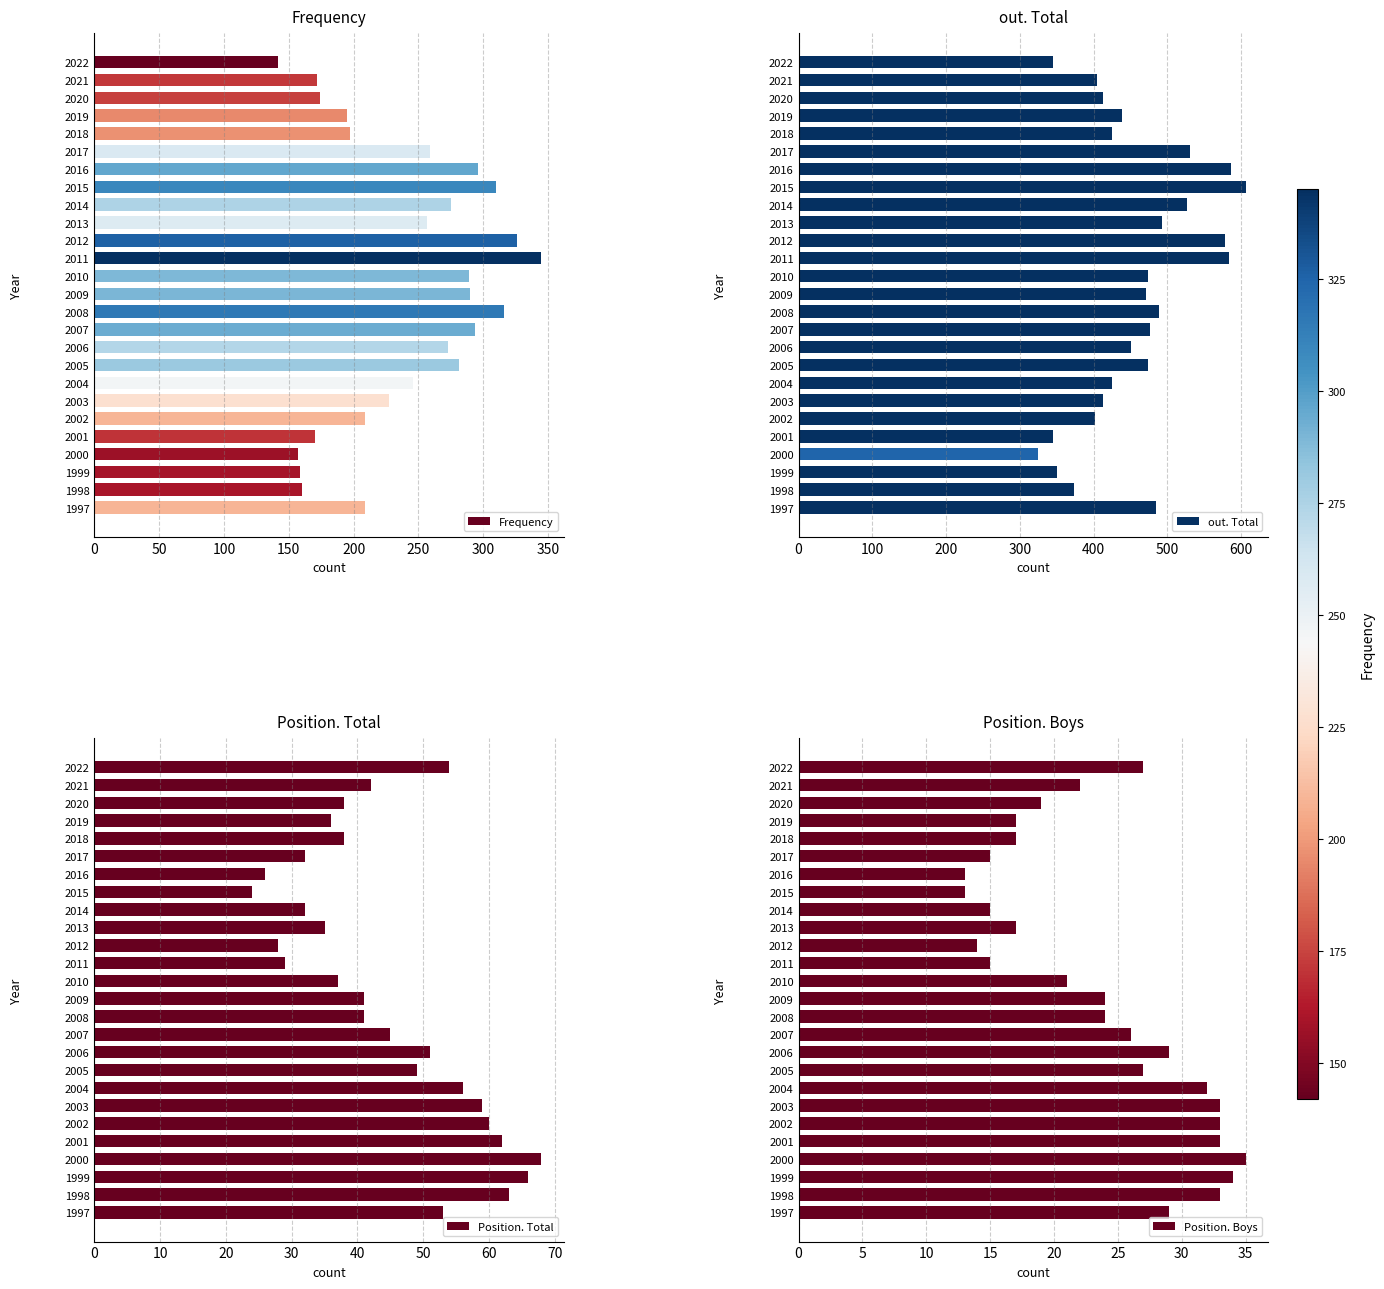

What are all the series names shown in the legend?

Frequency, out. Total, Position. Total, Position. Boys